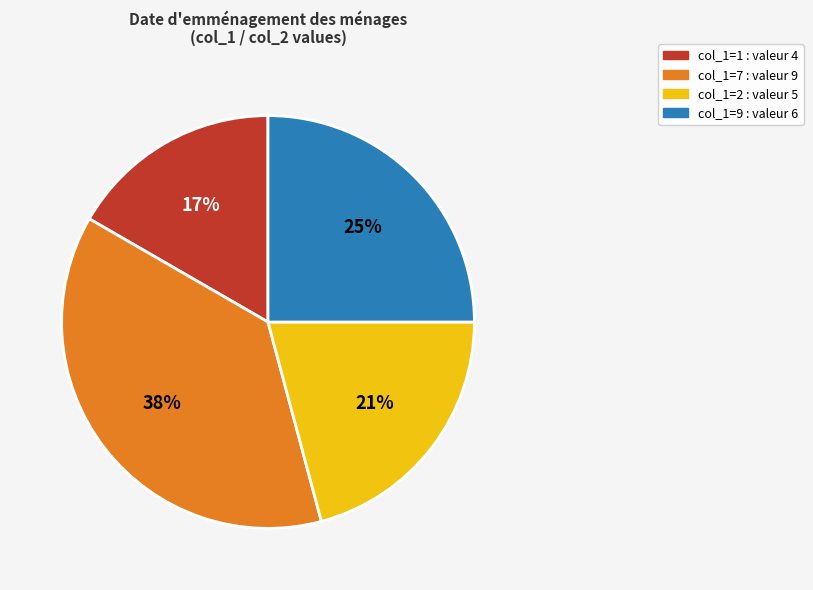

To the nearest percent, what is the average slice percentage?

25%